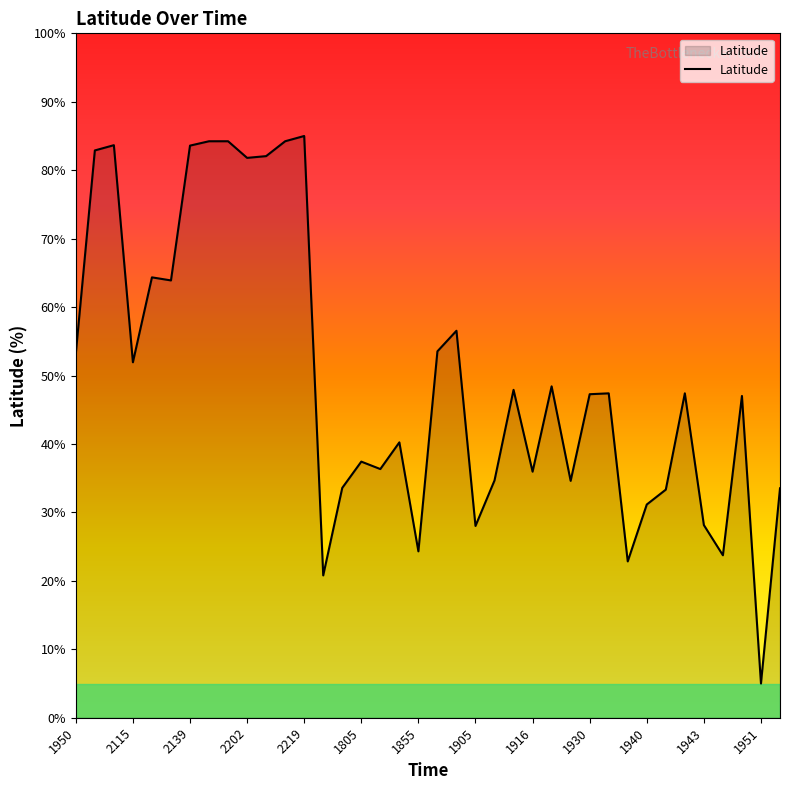

How many series are shown in this chart?

1